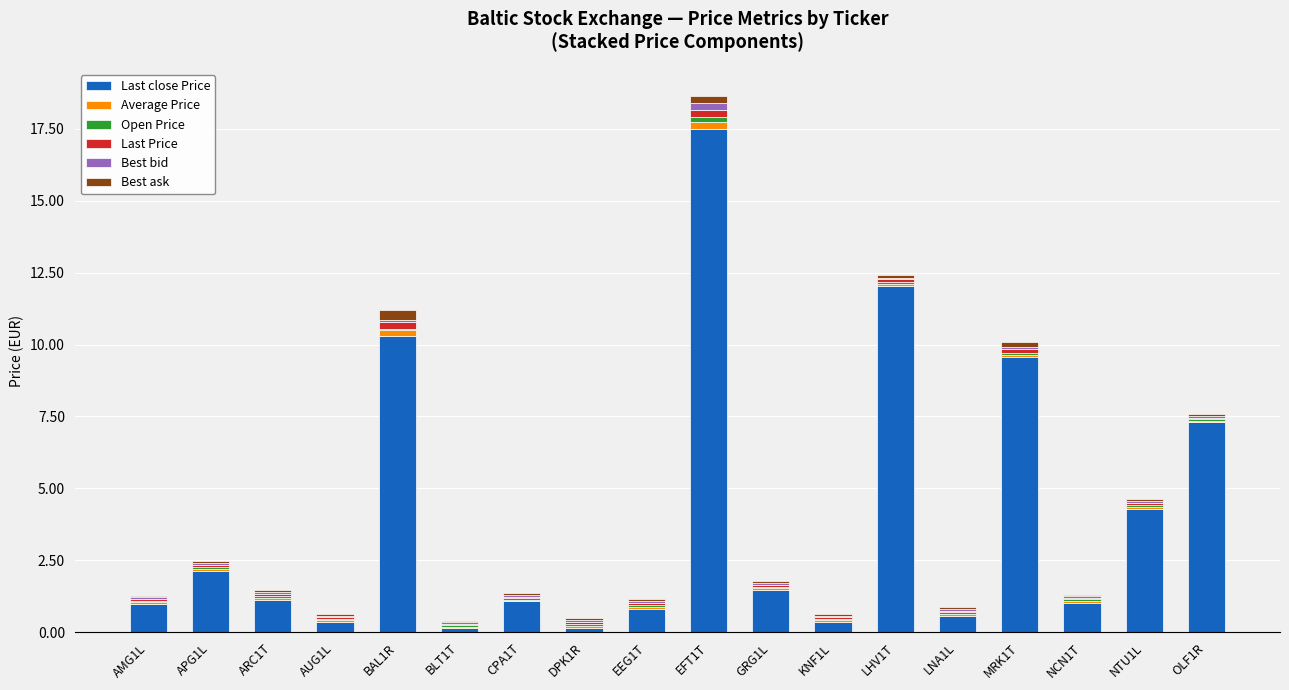

What is the total value across all series at LNA1L?

0.9